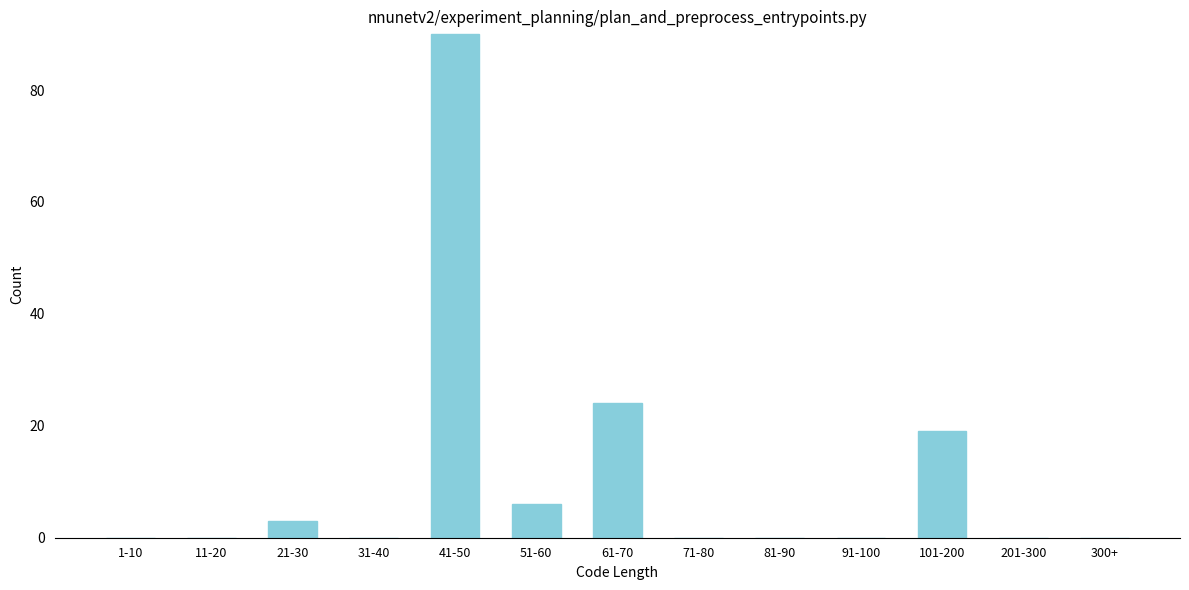

Reading left to right, what are all the values shown in this chart?

1-10=0	11-20=0	21-30=3	31-40=0	41-50=90	51-60=6	61-70=24	71-80=0	81-90=0	91-100=0	101-200=19	201-300=0	300+=0